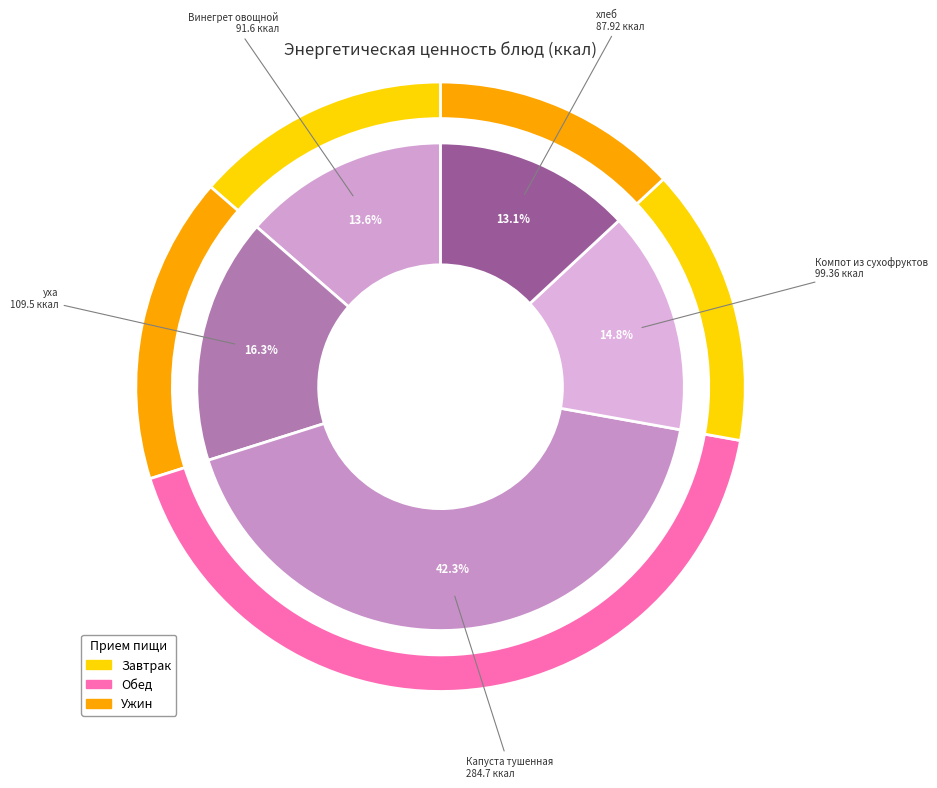

Approximately how many times larger is the value at Компот из сухофруктов compared to Винегрет овощной?

1.1